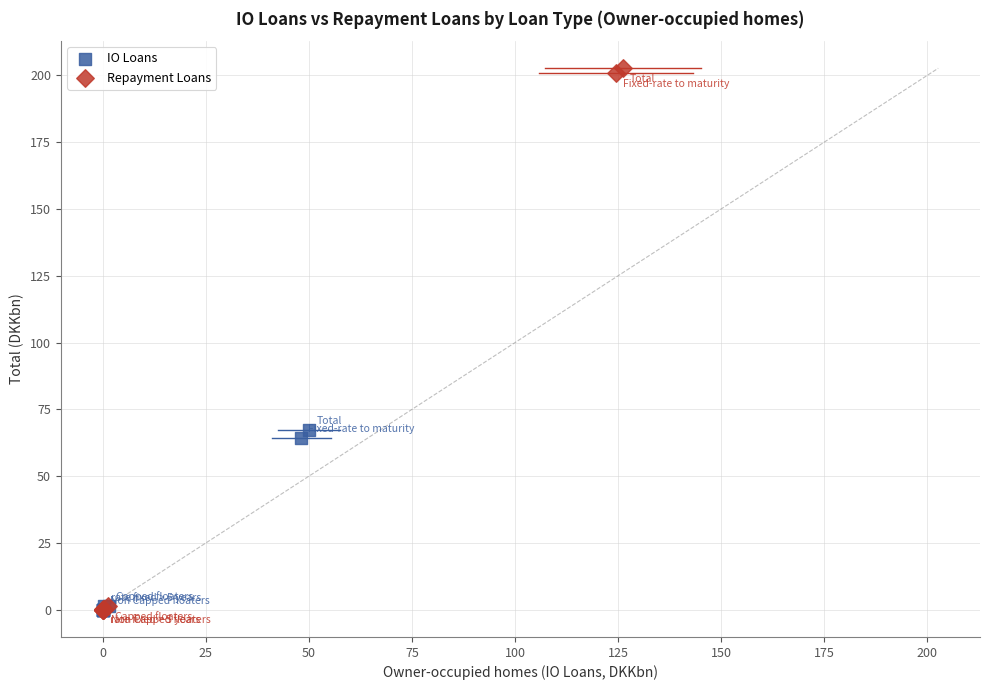

Which series reaches the maximum Y coordinate?

Repayment Loans